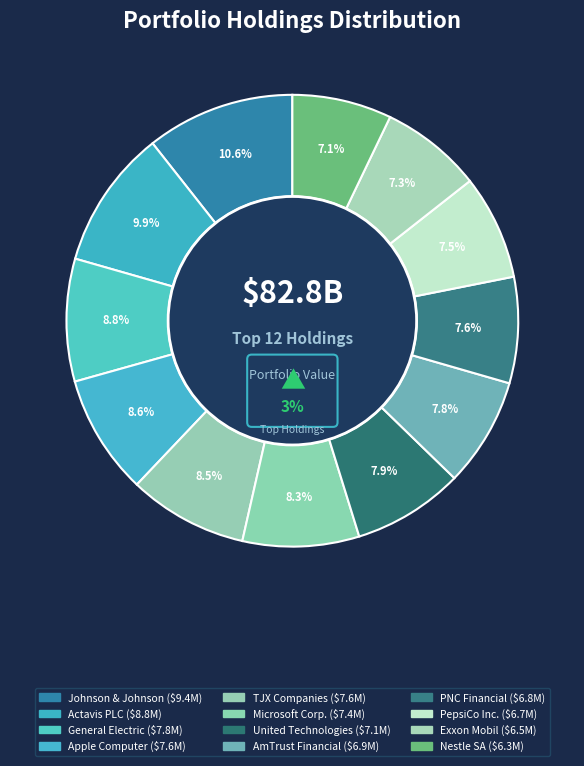

To the nearest percent, what portion does Actavis PLC represent?

10%